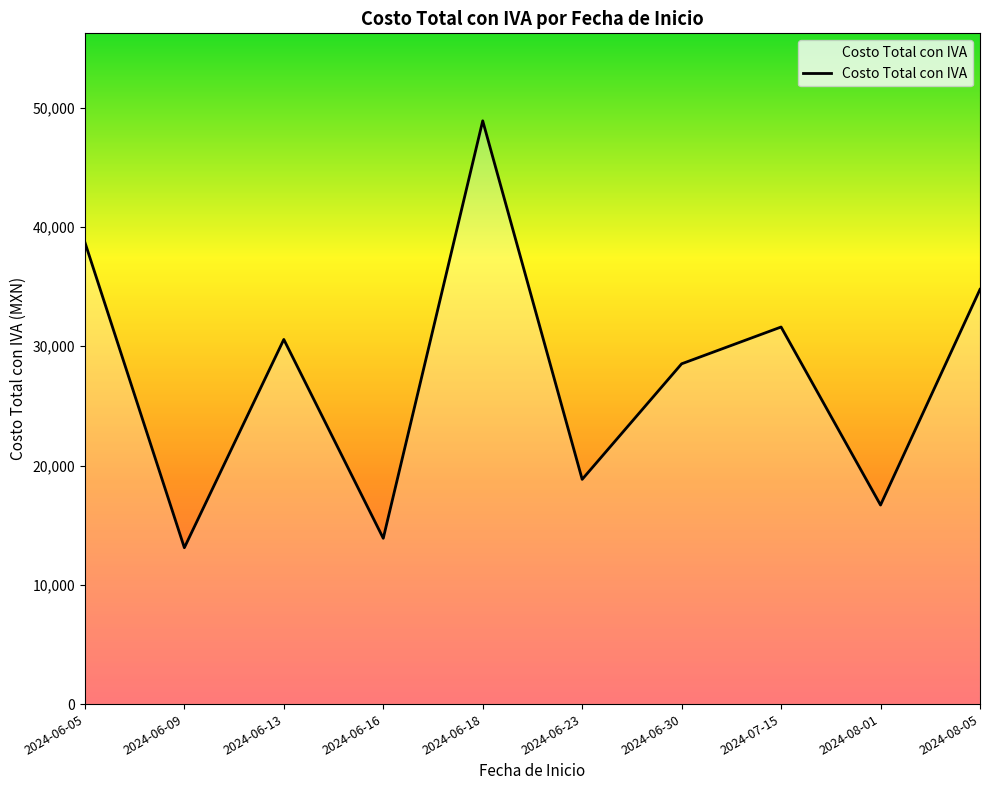

Reading left to right, extract all data points from this chart.

2024-06-05=38712.0	2024-06-09=13108.0	2024-06-13=30567.2	2024-06-16=13896.8	2024-06-18=48895.7	2024-06-23=18838.4	2024-06-30=28526.0	2024-07-15=31610.6	2024-08-01=16685.4	2024-08-05=34764.4